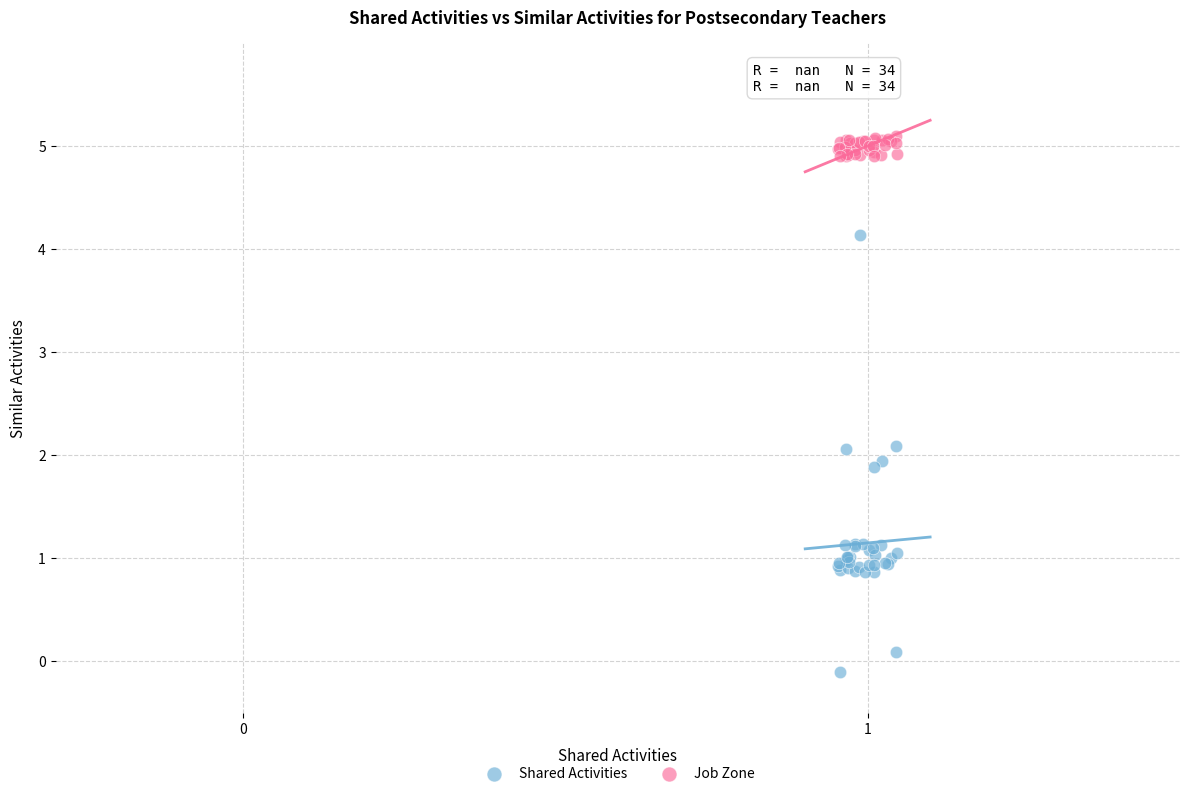

Which series has the largest Y range (max minus min)?

Shared Activities